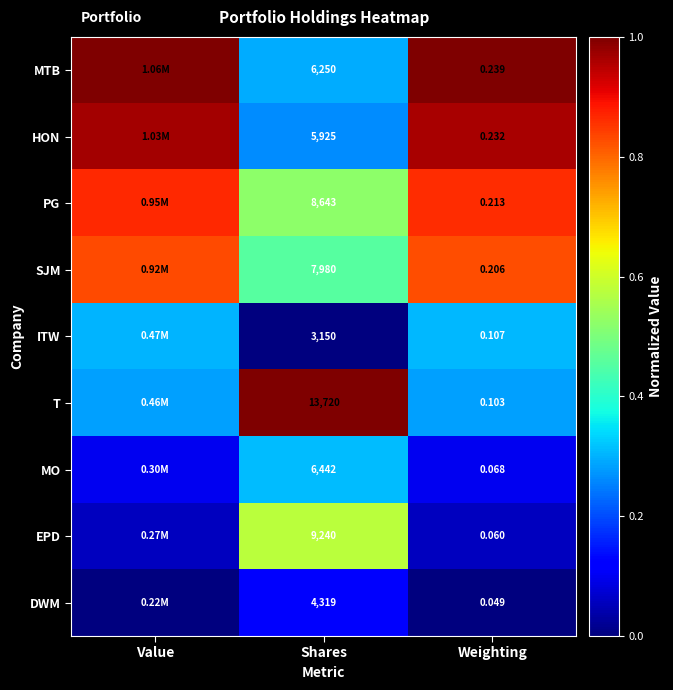

Is the value of PG at Weighting greater than the value of MTB at Weighting?

No